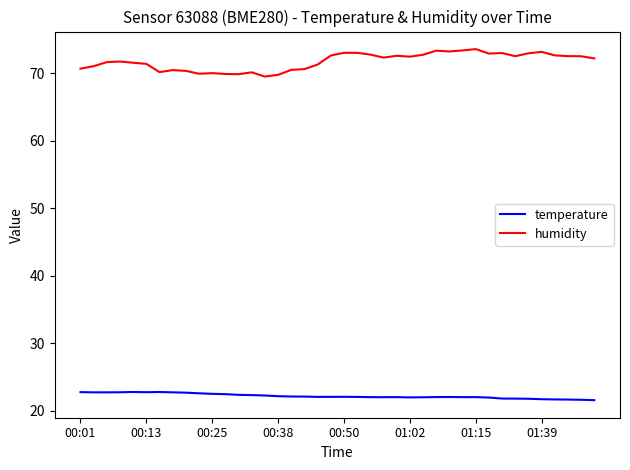

What is the difference between the maximum and minimum values in the humidity series?

4.1